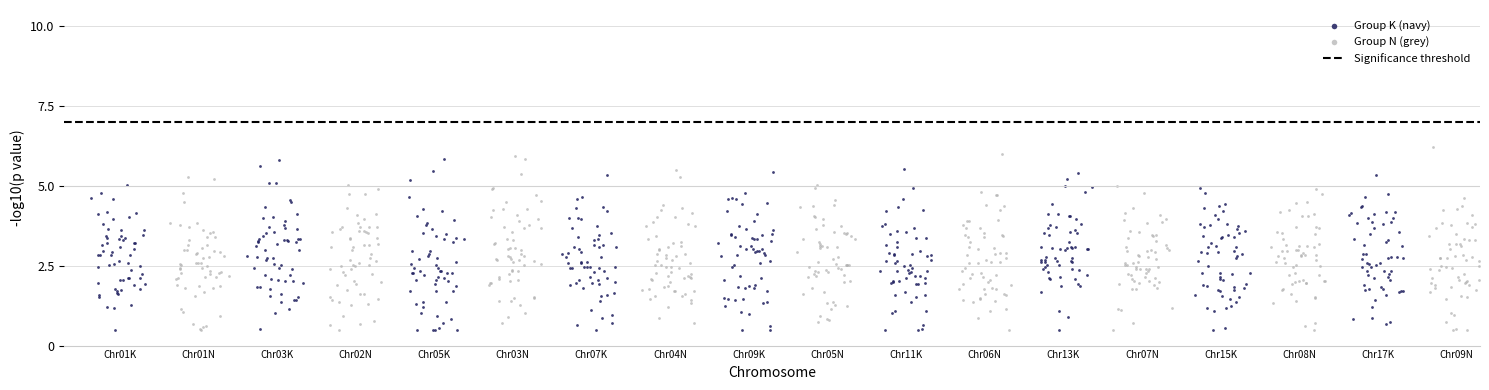

Which series reaches the maximum Y coordinate?

Group N (grey)